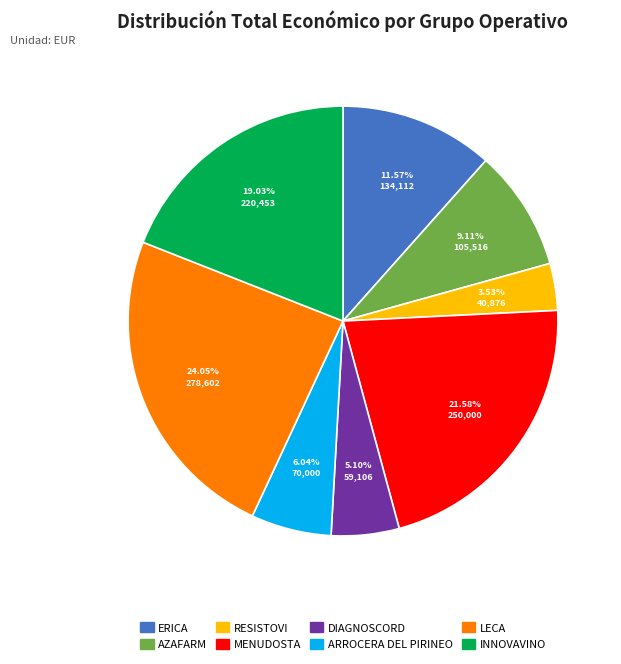

True or false: MENUDOSTA accounts for 22% of the total.

True